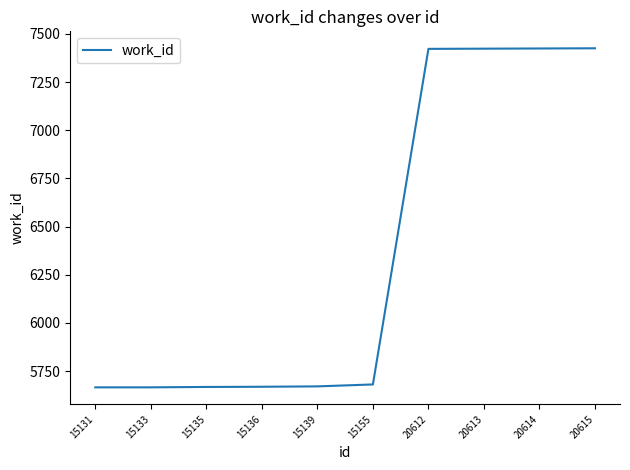

The value at 15131 is 5666. True or false?

True